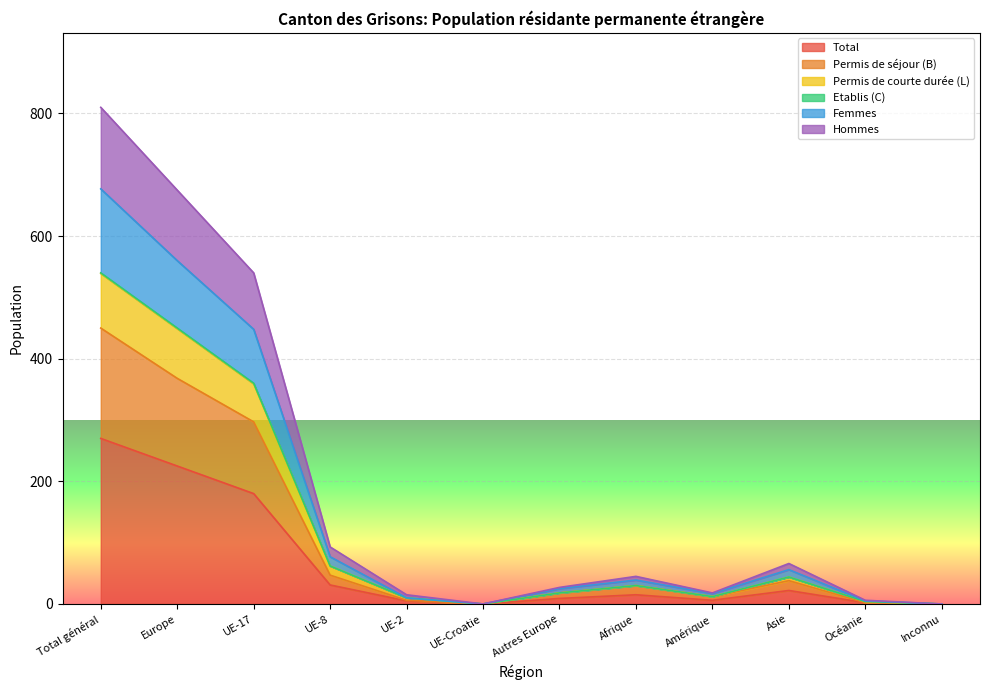

What is the highest value of the Total series?

270